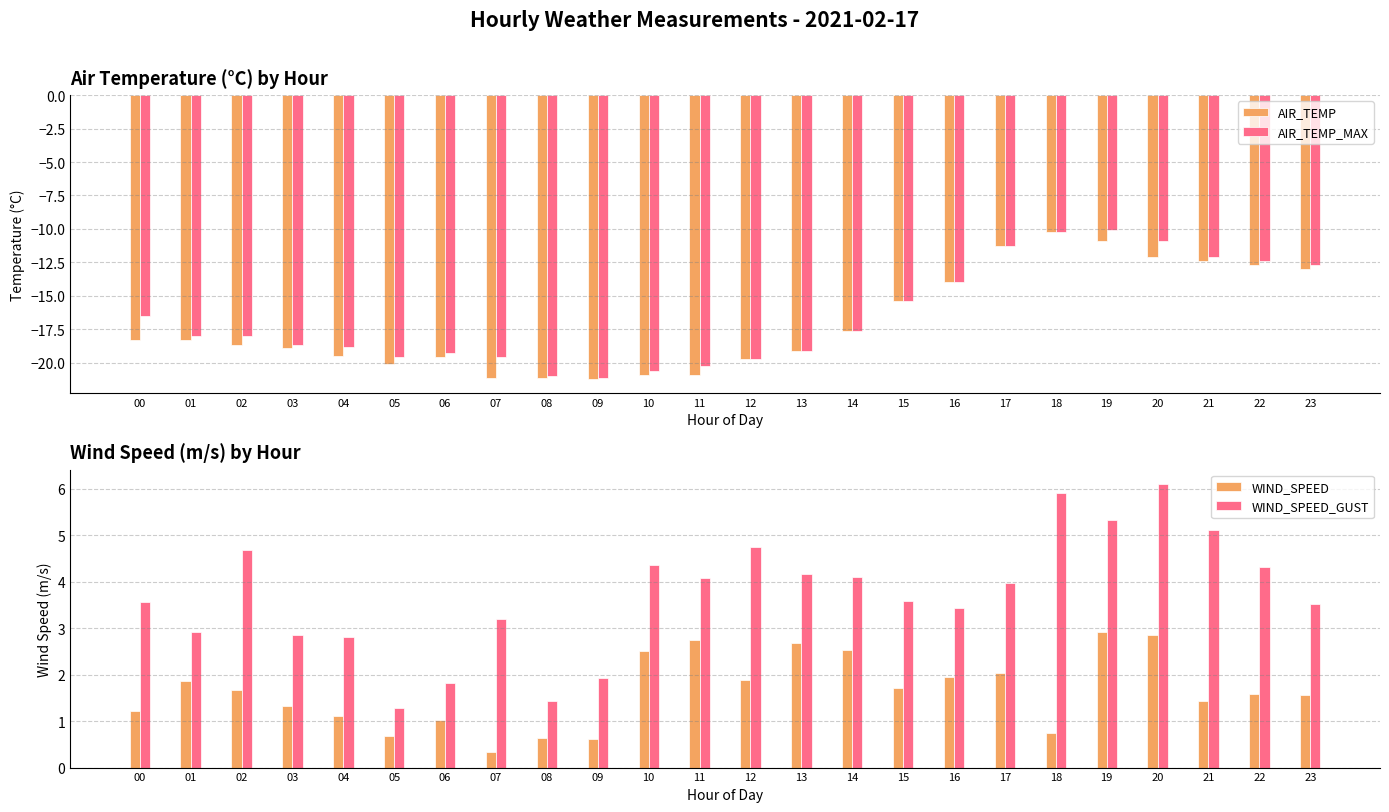

What are all the series names shown in the legend?

AIR_TEMP, AIR_TEMP_MAX, WIND_SPEED, WIND_SPEED_GUST